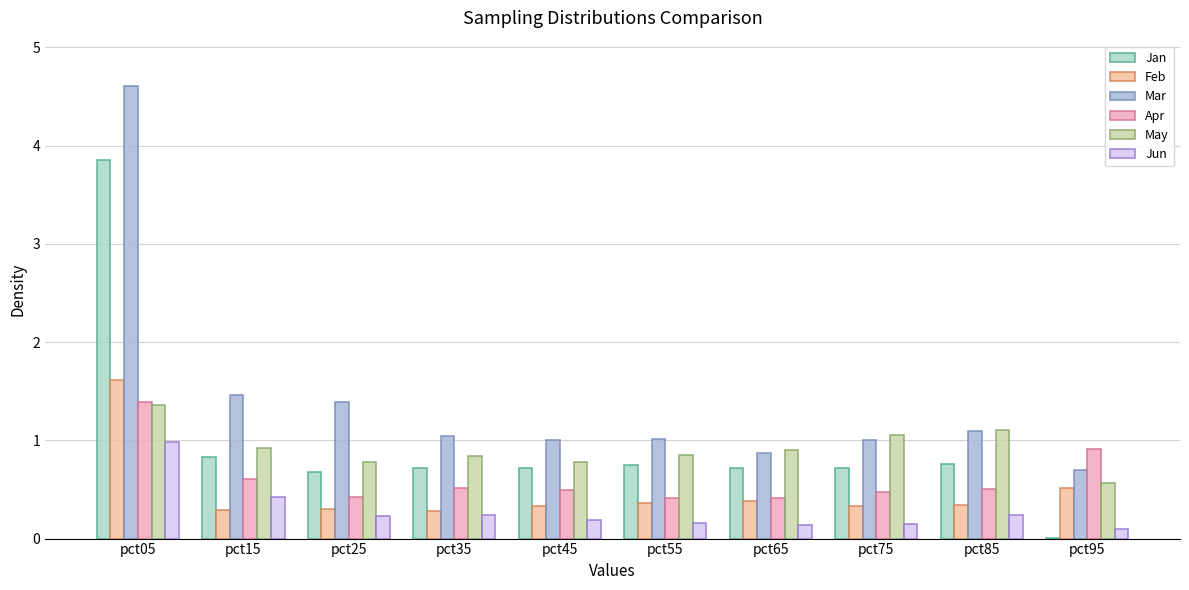

List the series in order of their peak value, highest first.

Mar, Jan, Feb, Apr, May, Jun